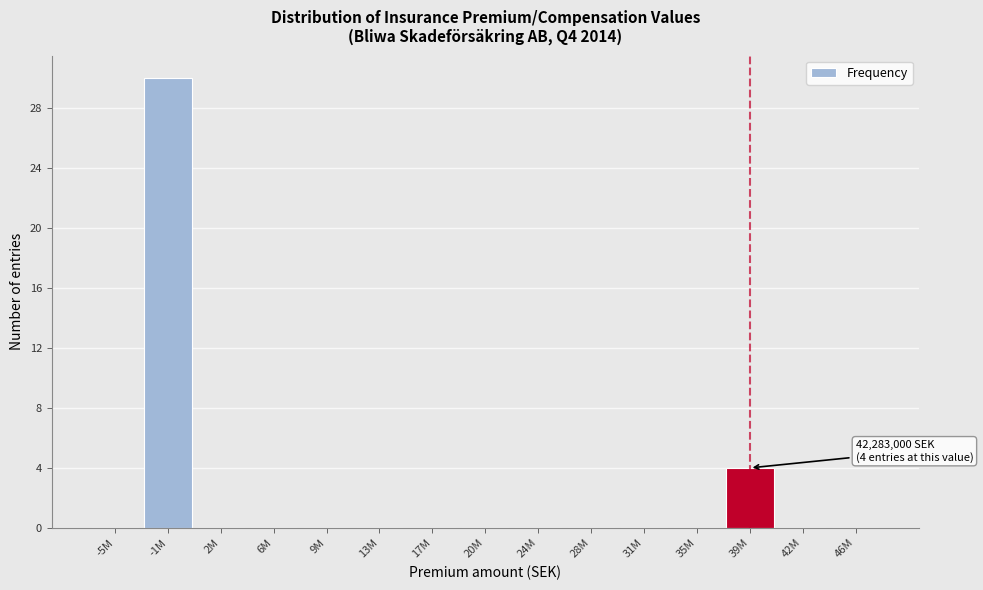

Reading left to right, list all the values displayed in this chart.

-5M=0	-1M=30	2M=0	6M=0	9M=0	13M=0	17M=0	20M=0	24M=0	28M=0	31M=0	35M=0	39M=4	42M=0	46M=0